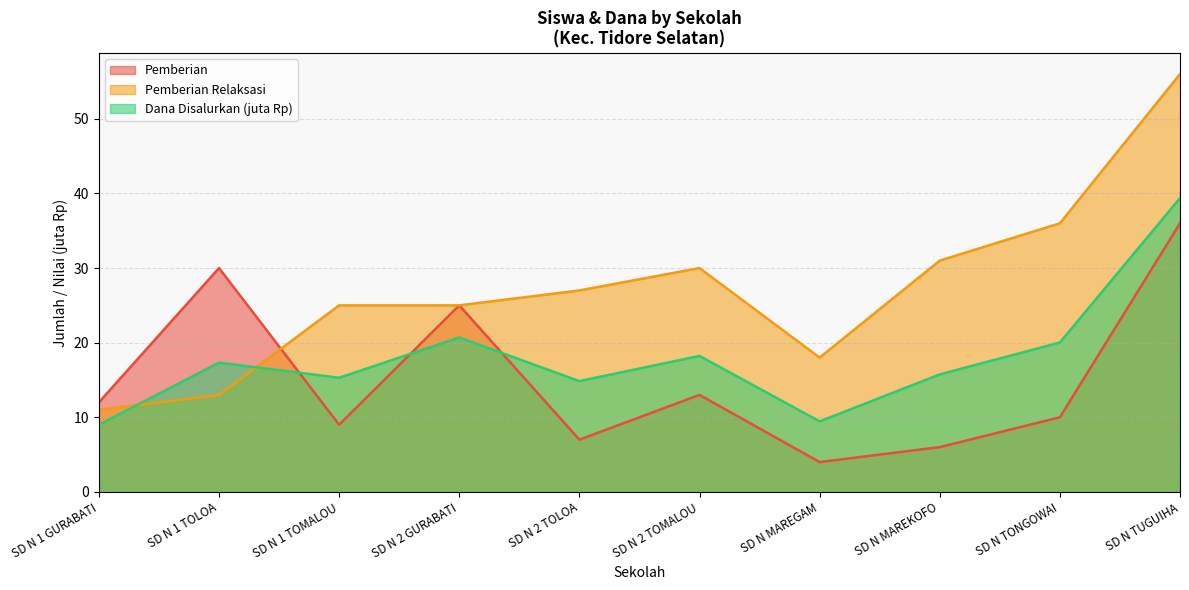

At which category does Pemberian reach its first local valley?

SD N 1 TOMALOU